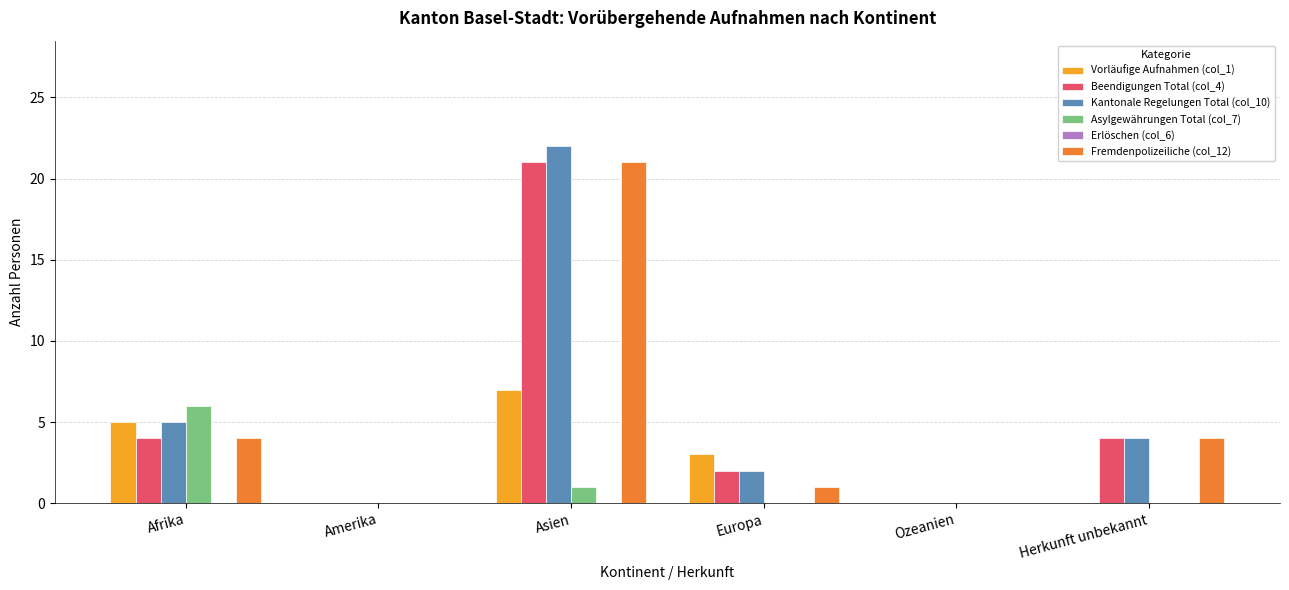

What is the maximum value shown in the chart?

22